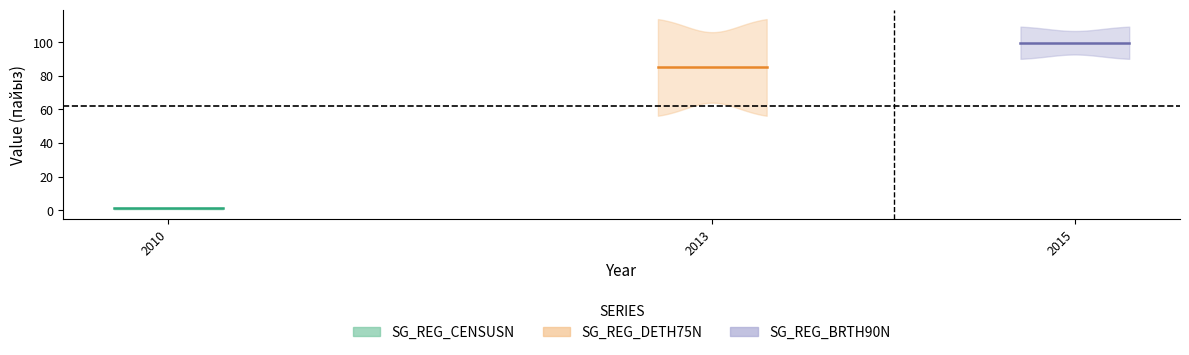

Which label corresponds to the largest value in the chart?

2015